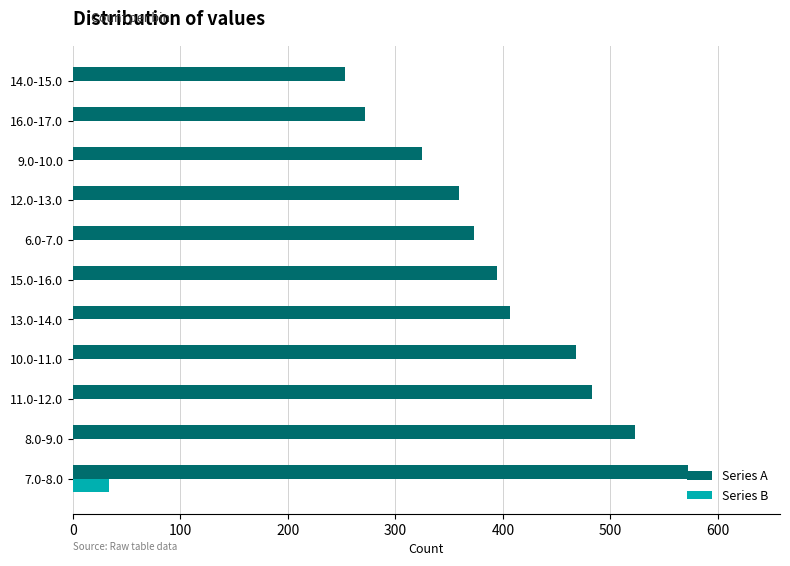

Is the value of Series A at 16.0-17.0 greater than the value of Series B at 6.0-7.0?

Yes